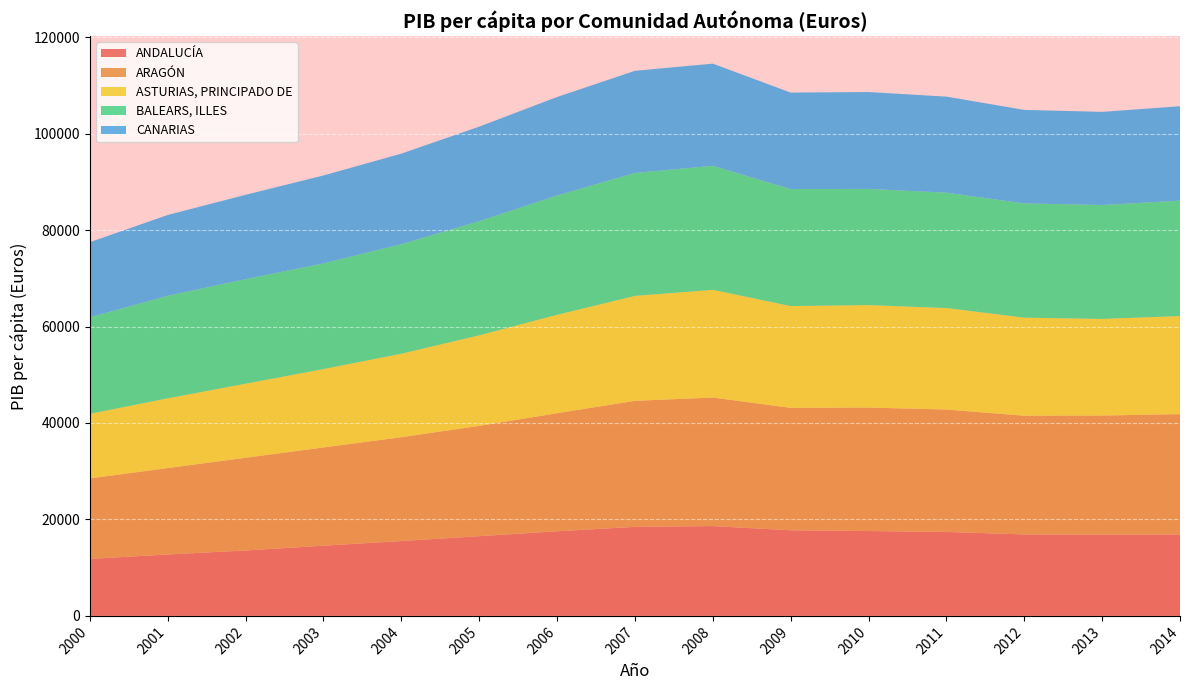

Reading right to left, extract all data points from this chart.

ANDALUCÍA: 2014=16884	2013=16845	2012=16893	2011=17406	2010=17599	2009=17747	2008=18625	2007=18459	2006=17550	2005=16529	2004=15522	2003=14553	2002=13565	2001=12735	2000=11823
ARAGÓN: 2014=24957	2013=24698	2012=24618	2011=25384	2010=25603	2009=25391	2008=26650	2007=26141	2006=24480	2005=22873	2004=21535	2003=20374	2002=19227	2001=17917	2000=16692
ASTURIAS, PRINCIPADO DE: 2014=20334	2013=20037	2012=20333	2011=21047	2010=21250	2009=21110	2008=22336	2007=21759	2006=20399	2005=18781	2004=17310	2003=16259	2002=15361	2001=14468	2000=13382
BALEARS, ILLES: 2014=23931	2013=23624	2012=23694	2011=23924	2010=24084	2009=24260	2008=25717	2007=25502	2006=24746	2005=23677	2004=22710	2003=21914	2002=21684	2001=21256	2000=20030
CANARIAS: 2014=19581	2013=19311	2012=19386	2011=19914	2010=20091	2009=20006	2008=21186	2007=21167	2006=20422	2005=19595	2004=18778	2003=18227	2002=17476	2001=16759	2000=15570